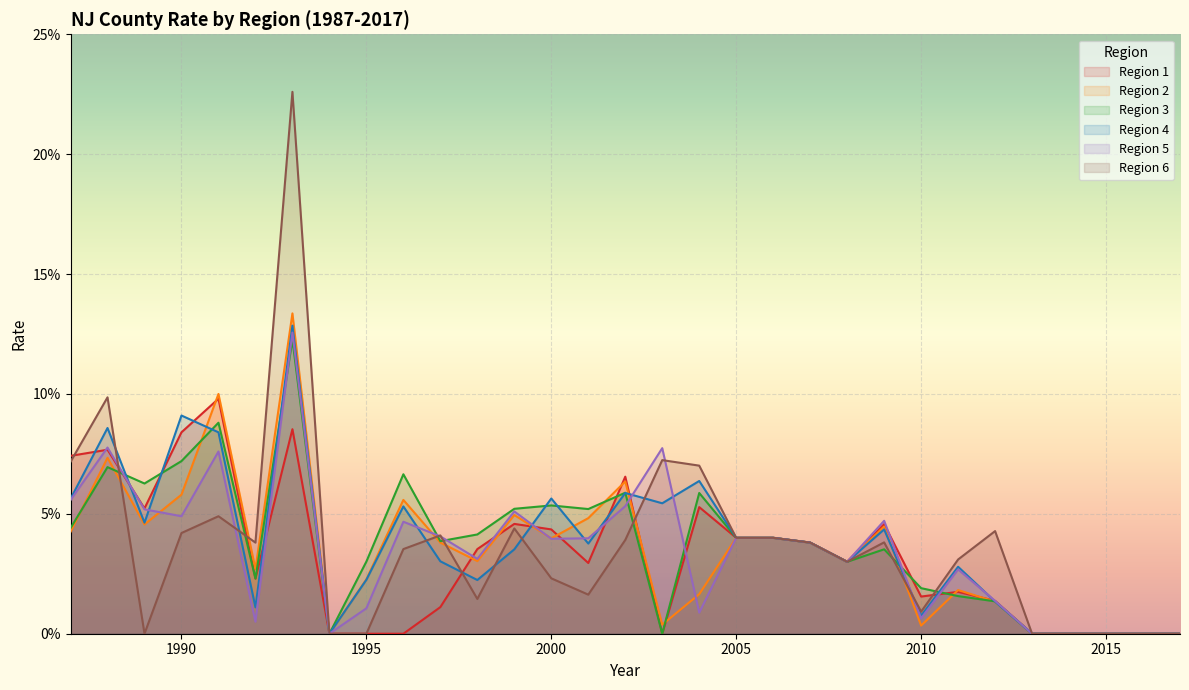

True or false: Region 1 has more than 0 points higher than both neighbors.

True